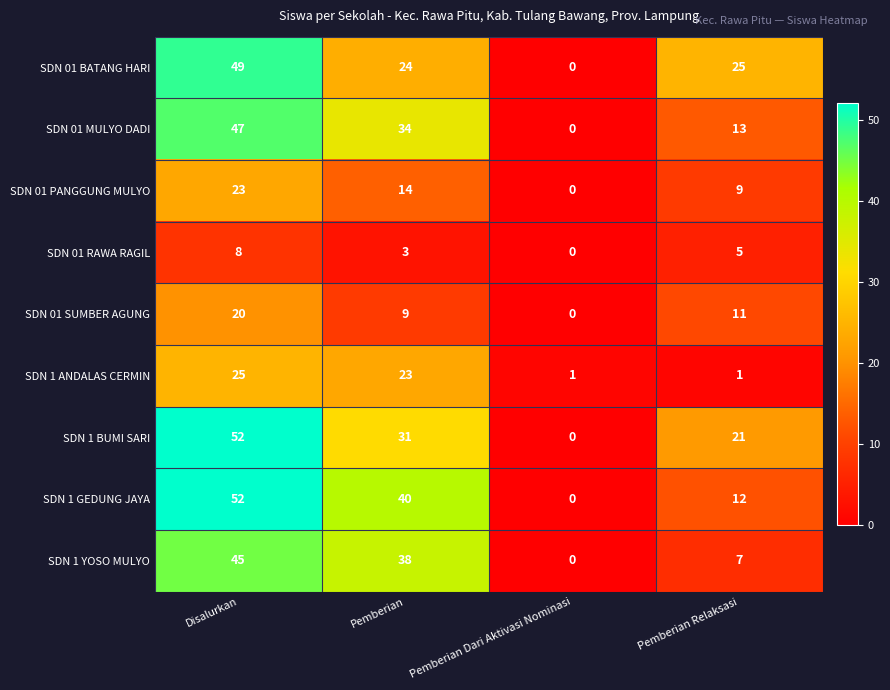

What is the difference between the maximum and minimum values in the SDN 1 YOSO MULYO series?

45